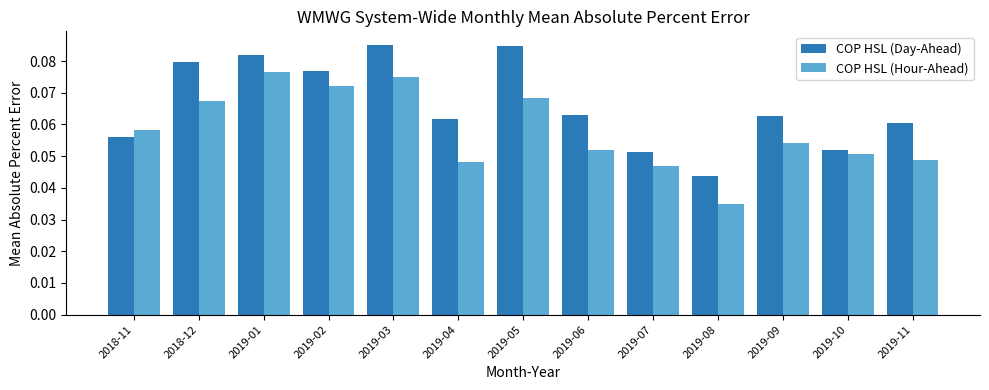

How many bars are there in total?

26